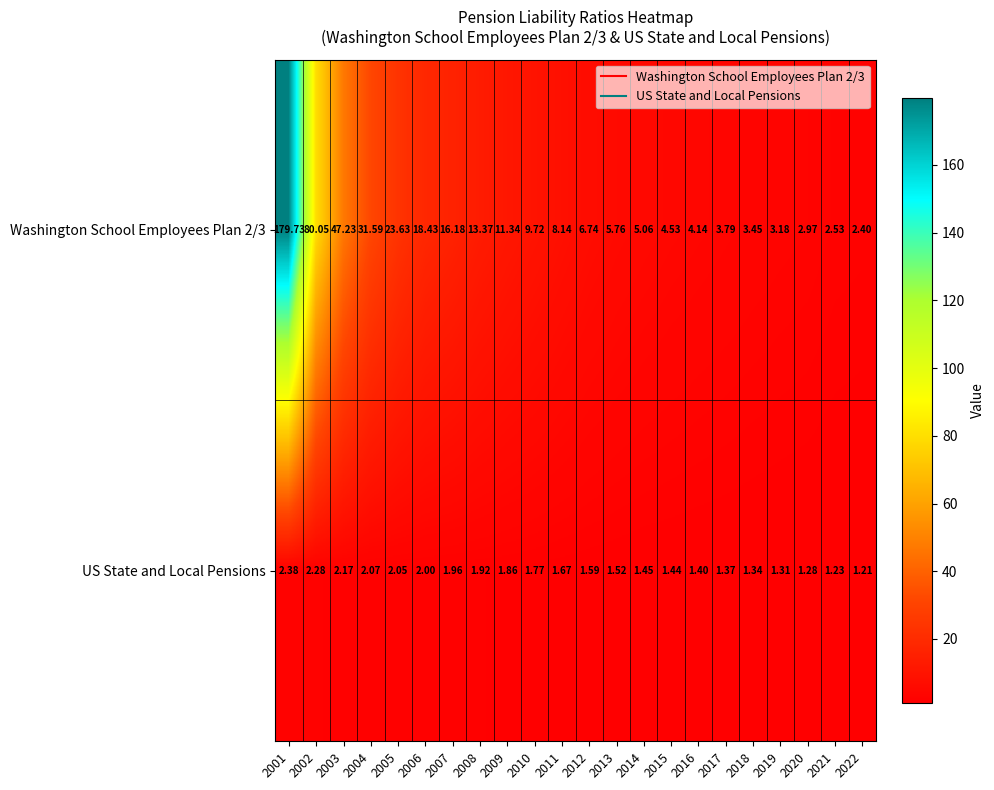

Count the number of categories in the chart.

22